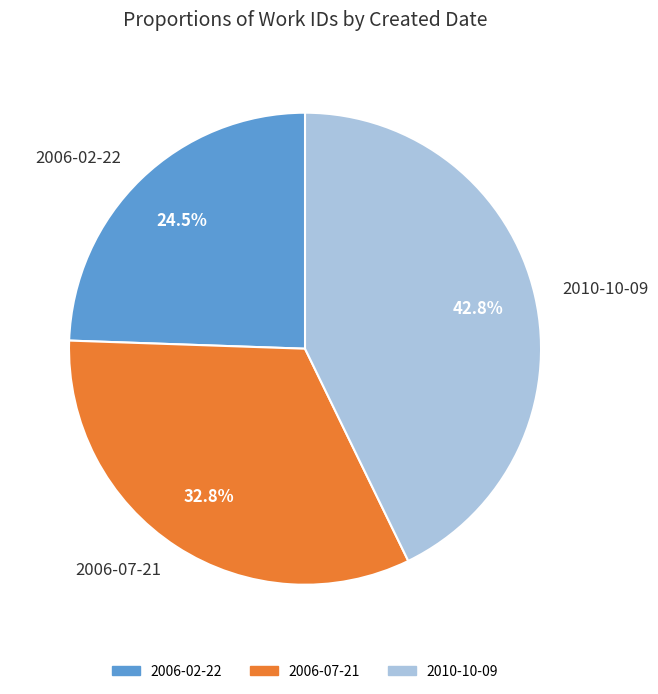

What percentage is the 2010-10-09 slice, to the nearest percent?

43%